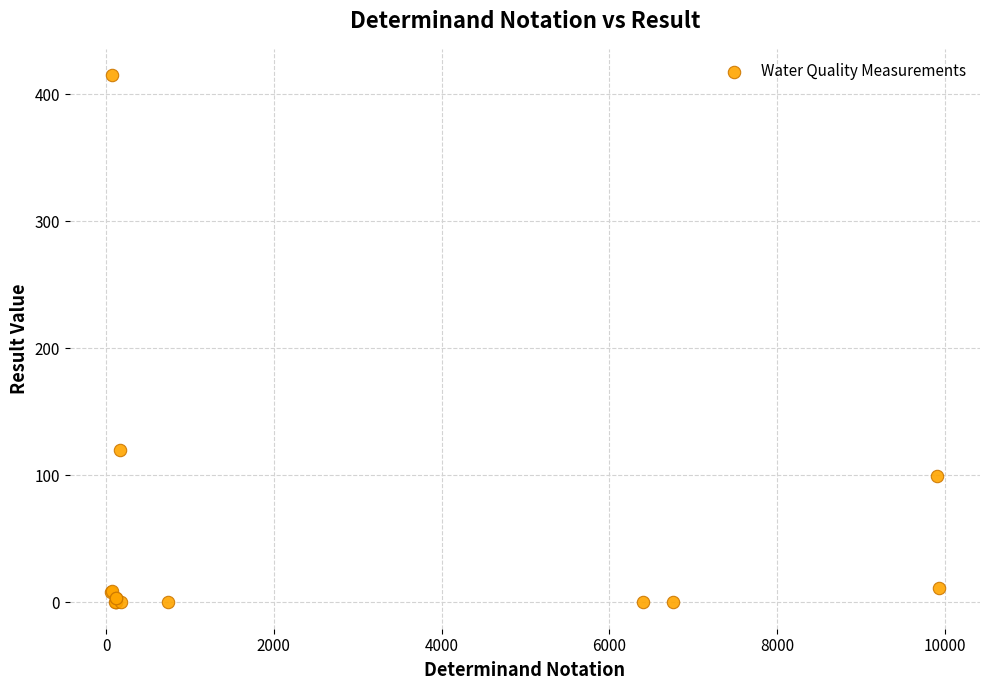

What Y value in the scatter plot is closest to 207?

120.0